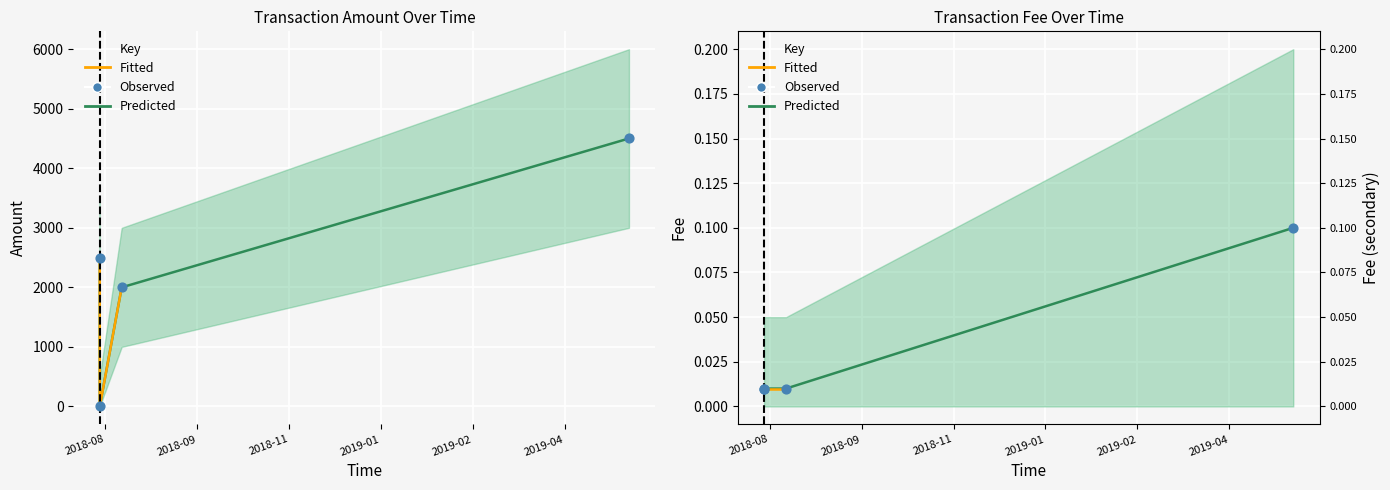

What is the total value across all series at 2018-08-03 22:23:28?

2501.0